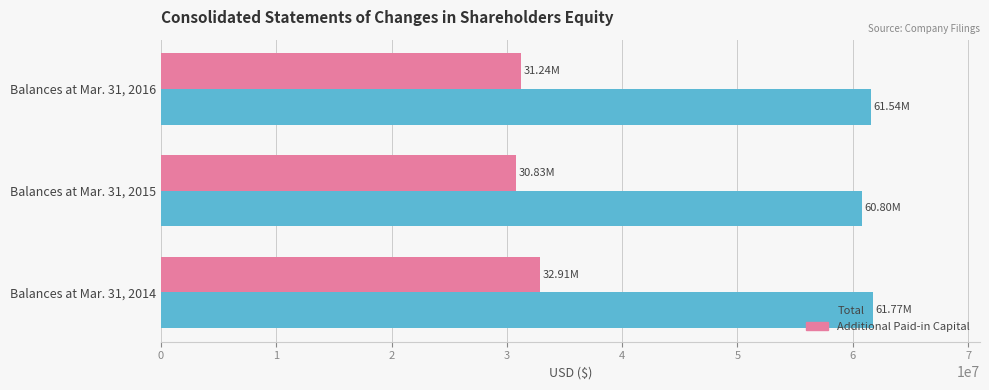

Which series has the largest total across all categories?

Total